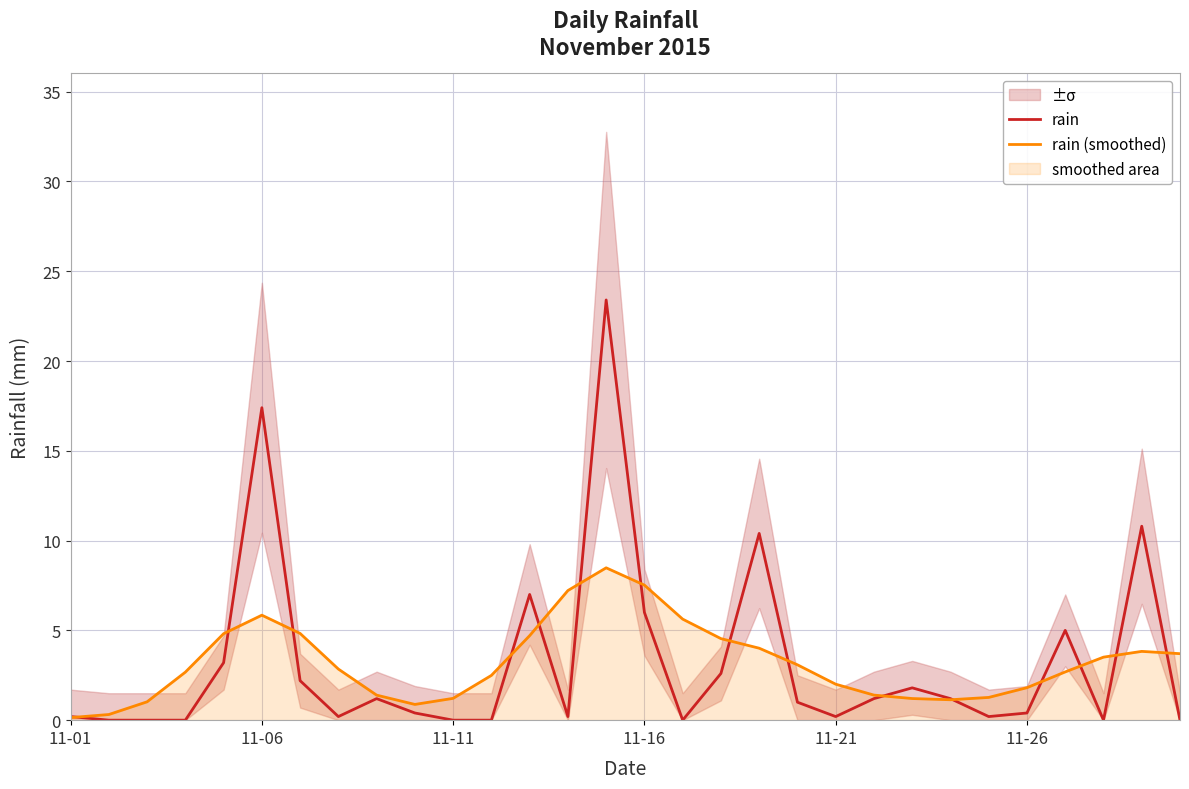

How many data points does each series have?

30